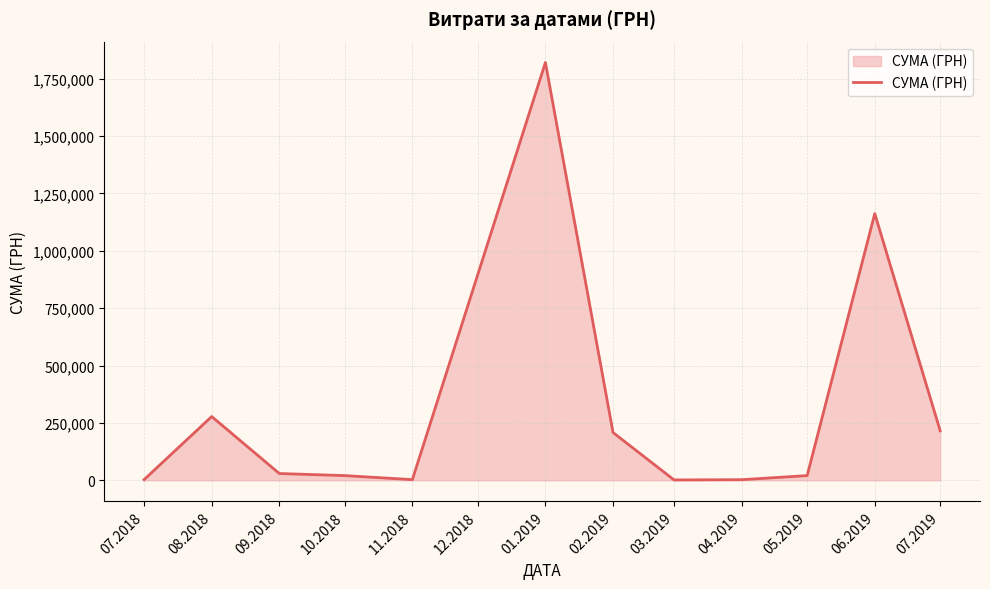

Where is the data nearest to the value 910727?

06.2019